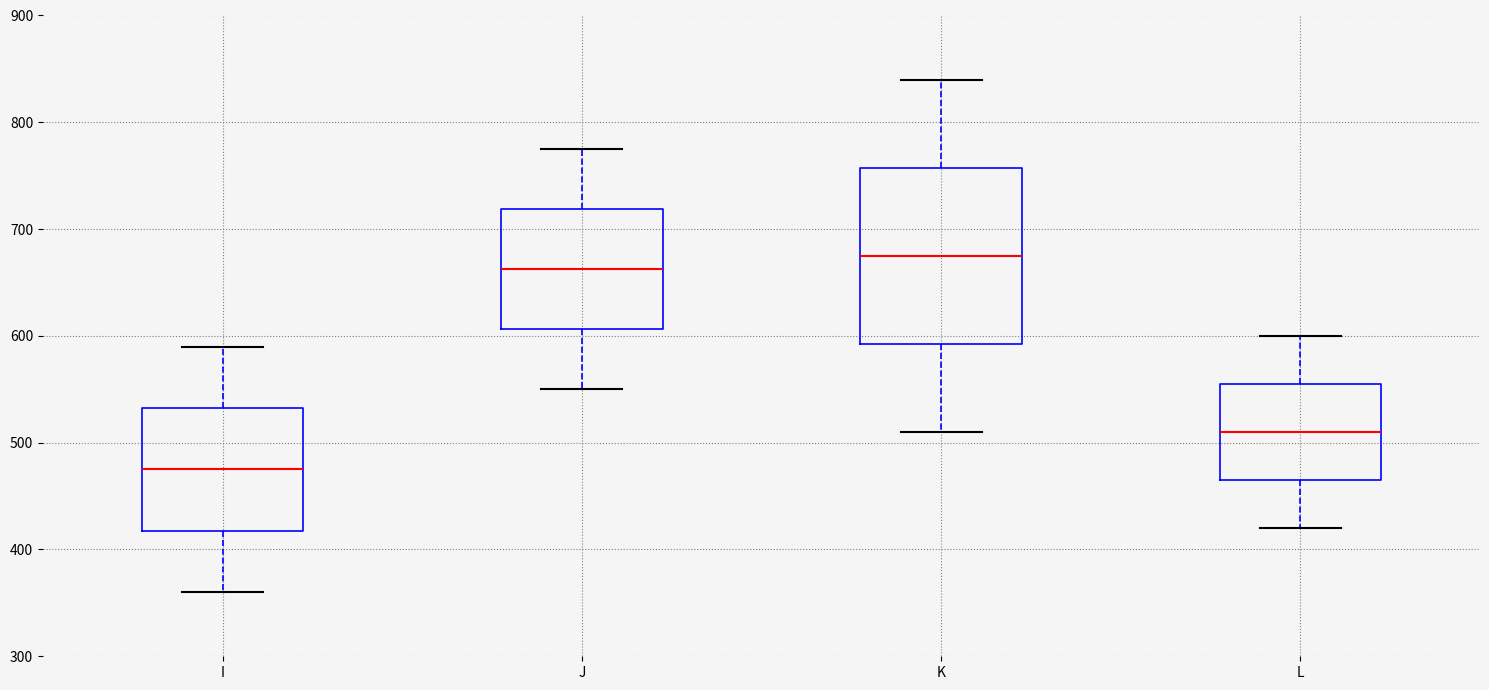

Which box has the highest median line?

K